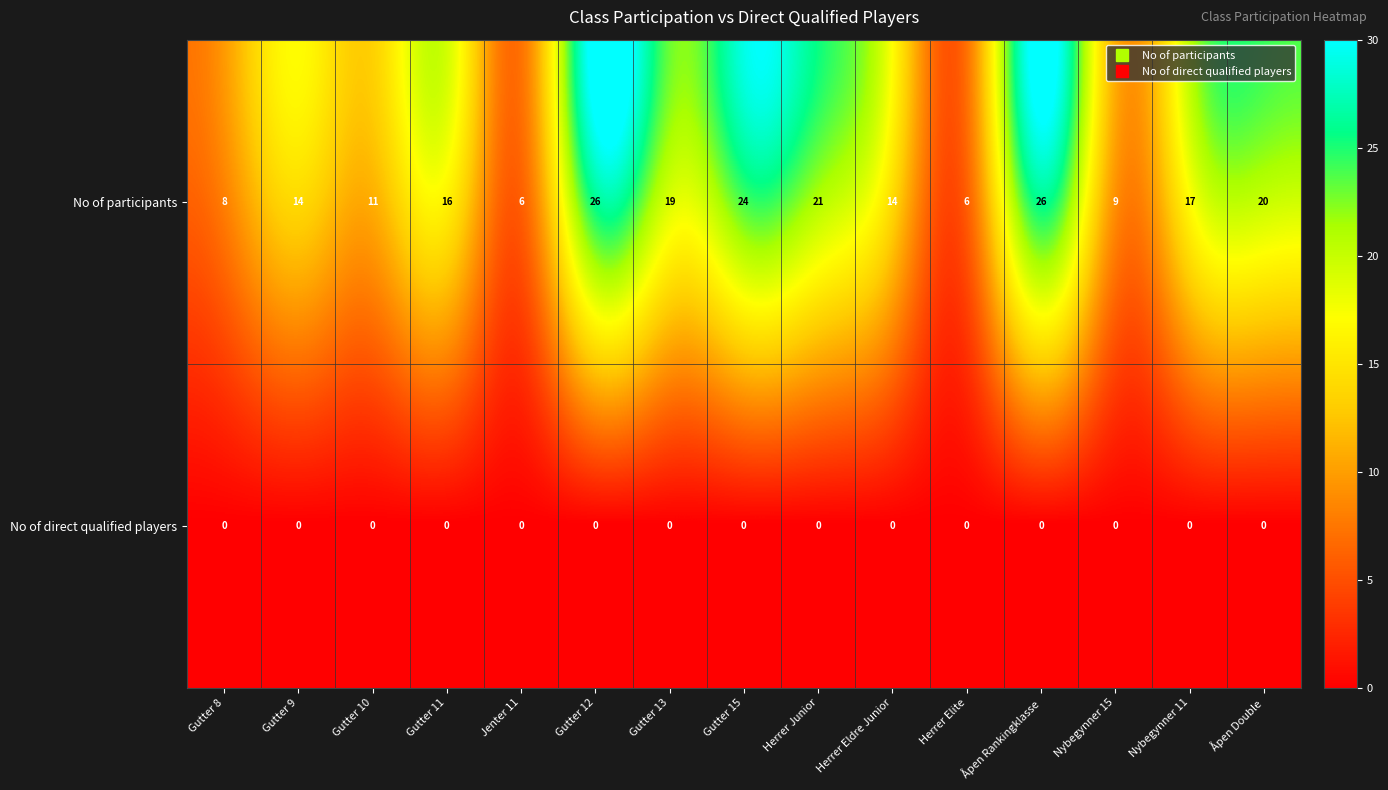

Is the value of No of participants at Gutter 15 greater than the value of No of direct qualified players at Gutter 12?

Yes